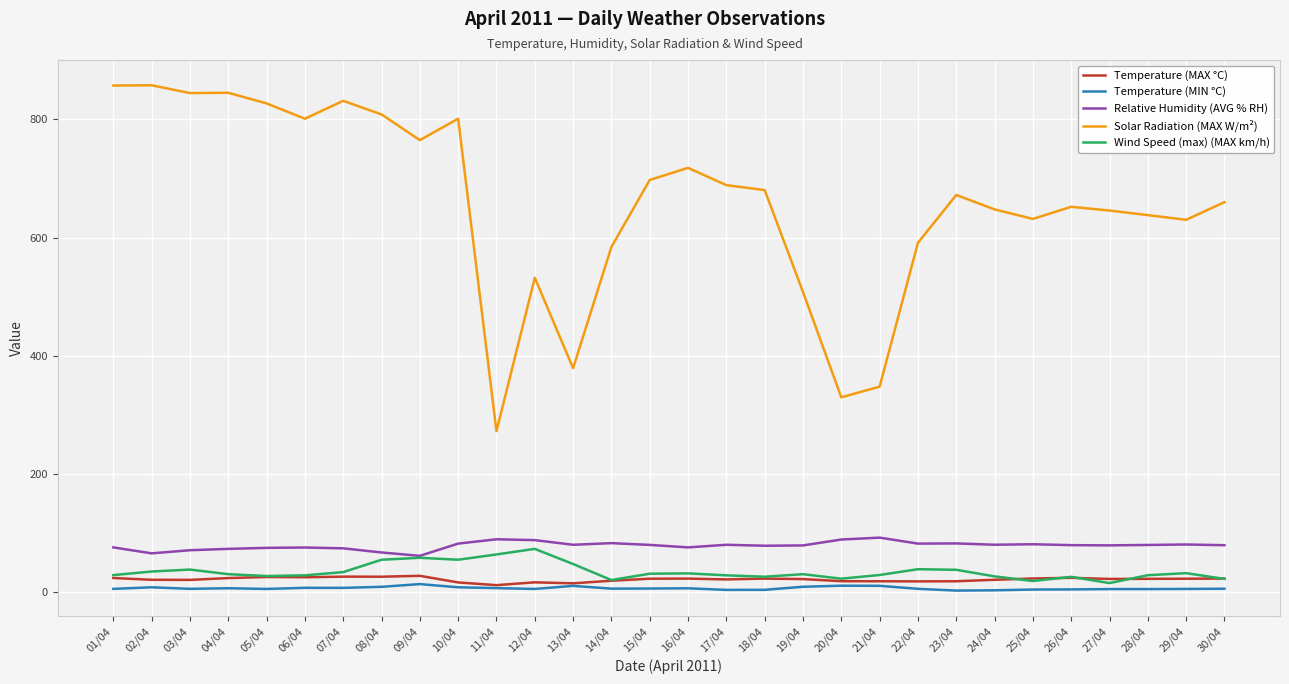

Where does the Wind Speed (max) (MAX km/h) series first go above 30?

02/04